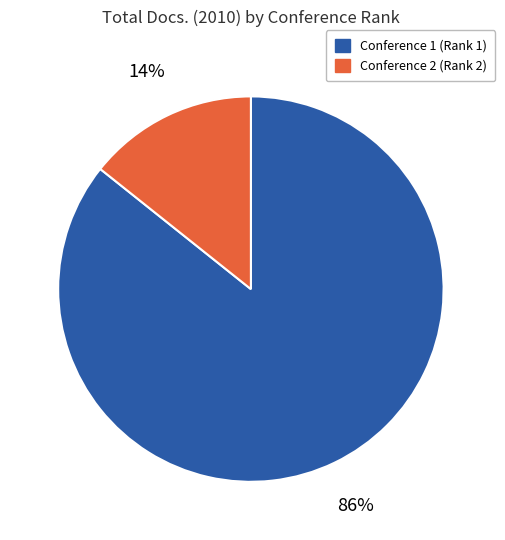

What is the largest slice in the pie chart?

Conference 1 (Rank 1)